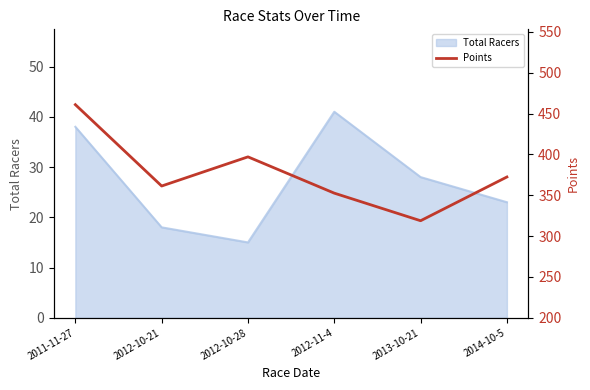

Does the chart have visible grid lines?

No